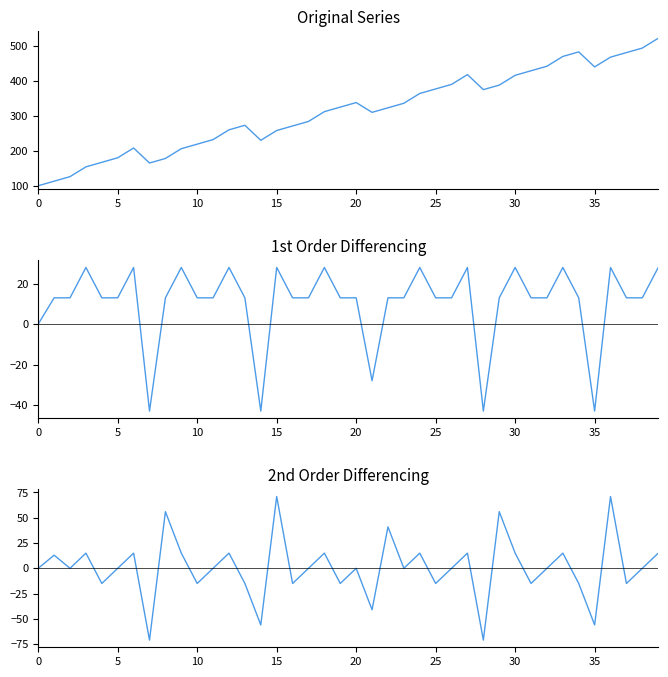

Which series changed the most between 11 and 28?

Original Series